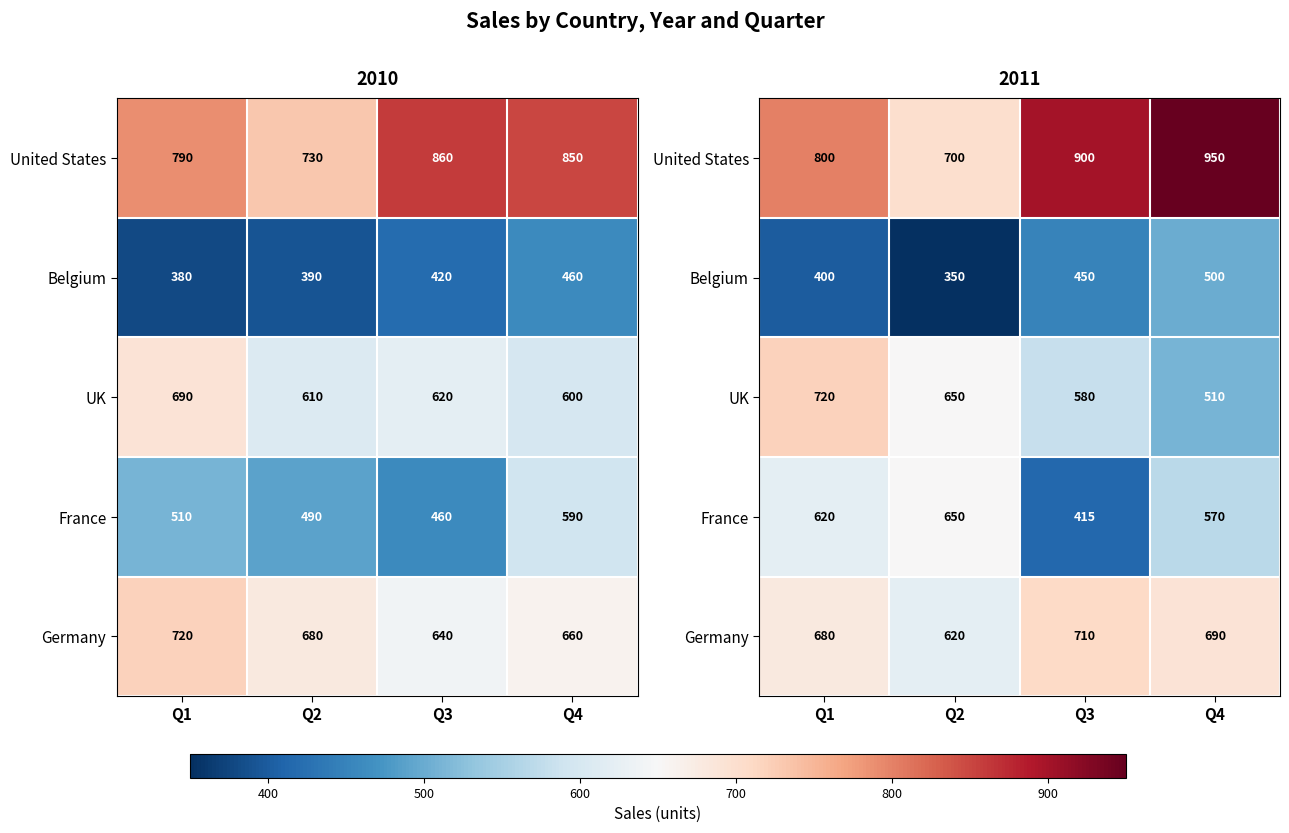

Rank the series at Q1 from lowest to highest value.

Belgium, France, Germany, UK, United States